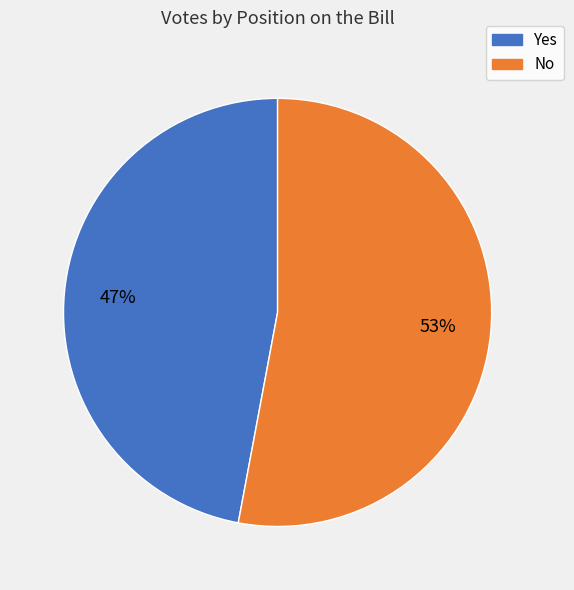

What is the majority slice?

No